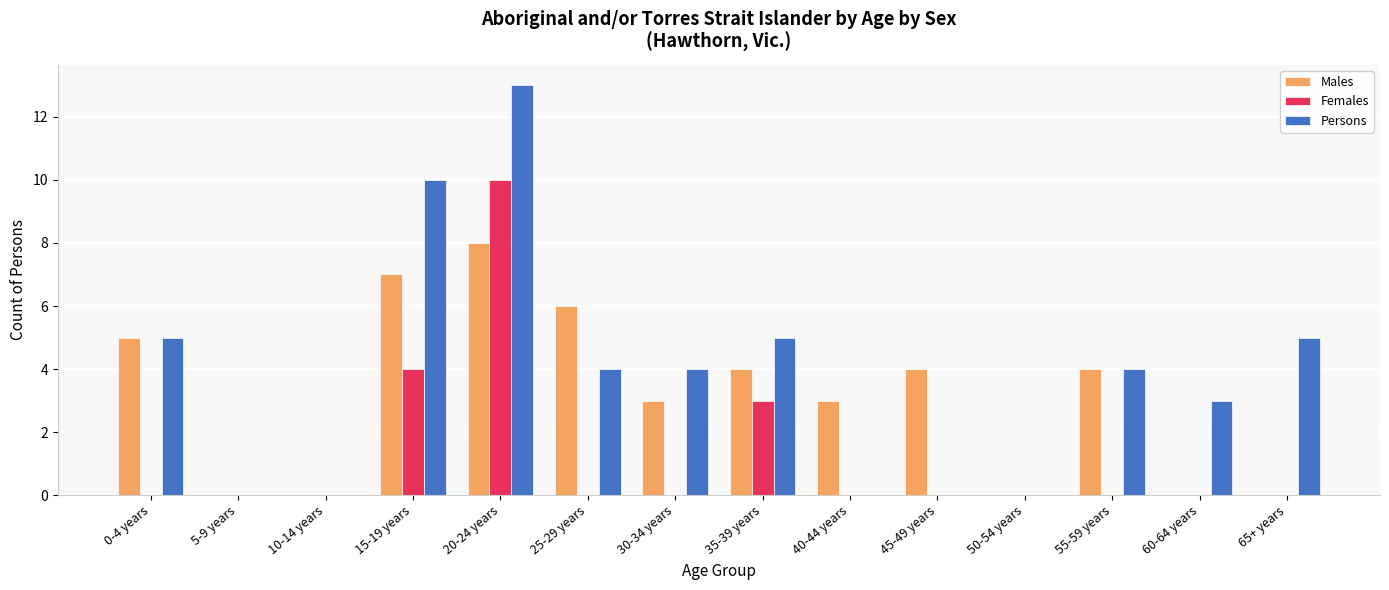

The value of Persons at 65+ years is 7. True or false?

False